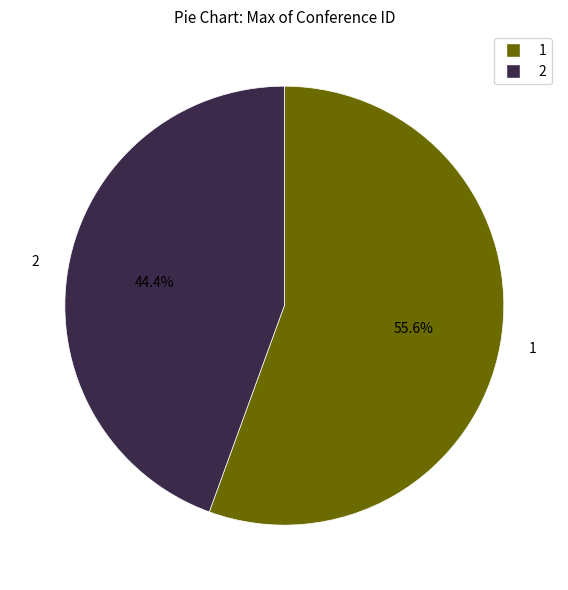

Is there a majority slice in this chart?

Yes